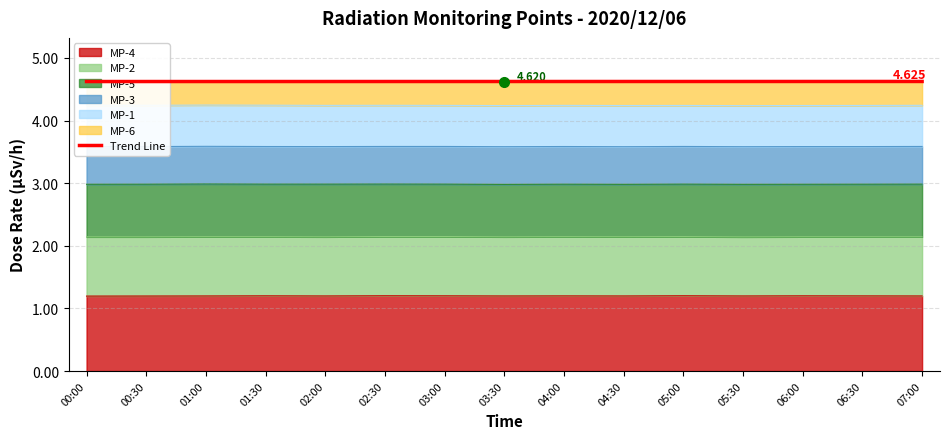

Reading left to right, what are all the values shown in this chart?

4.6	4.6	4.6	4.6	4.6	4.6	4.6	4.6	4.6	4.6	4.6	4.6	4.6	4.6	4.6